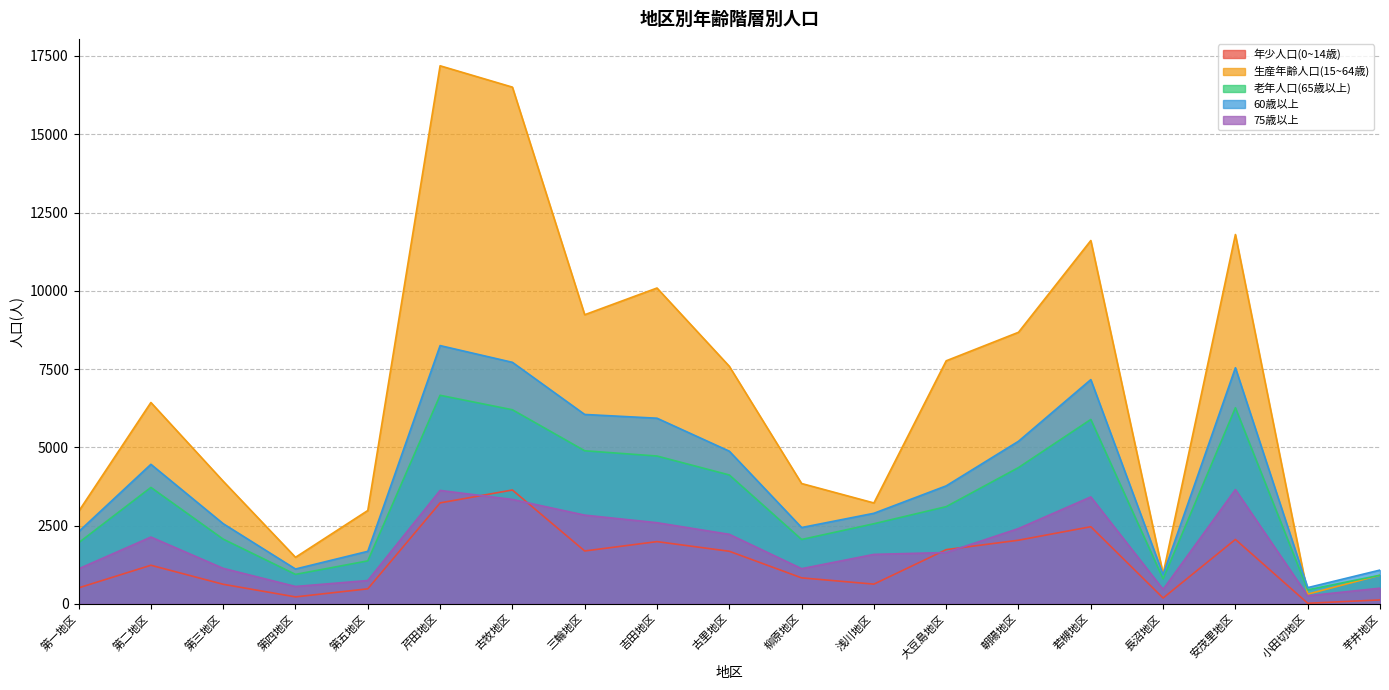

What is the label of the 9th point from the left?

吉田地区